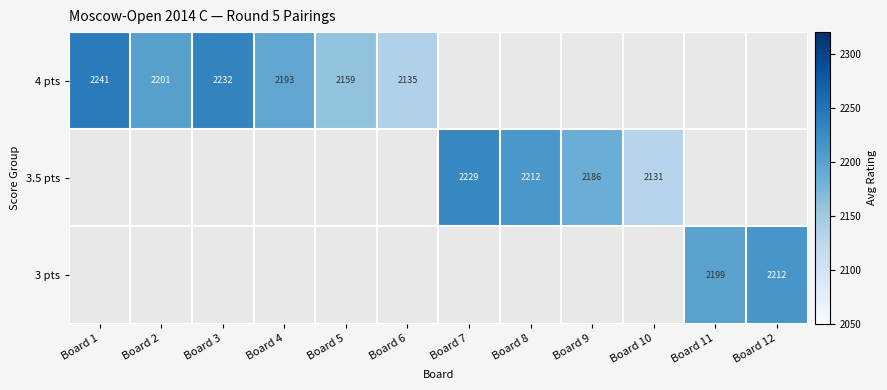

True or false: 3.5 pts has a value of 1270 at Board 8.

False